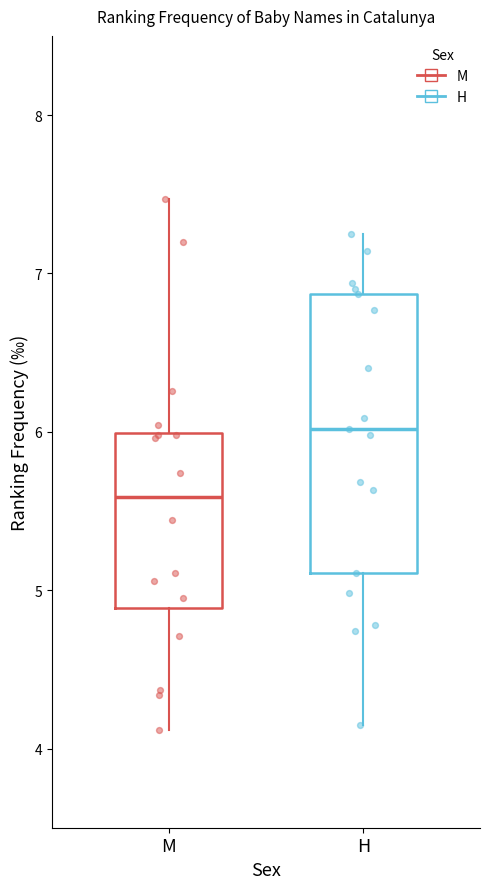

Which box has the highest median line?

H